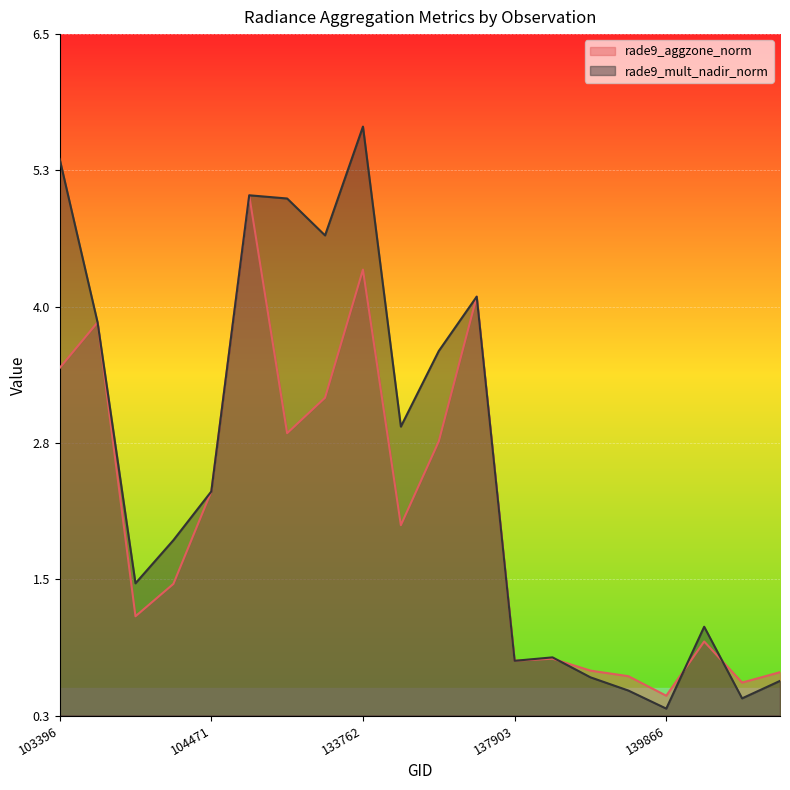

At which label does rade9_aggzone_norm first exceed 2?

103396